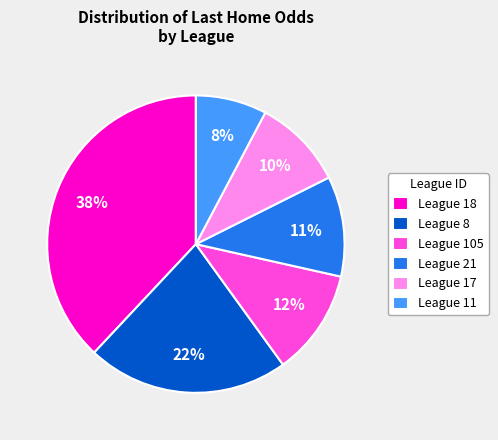

To the nearest percent, what percentage of the pie is League 8?

22%